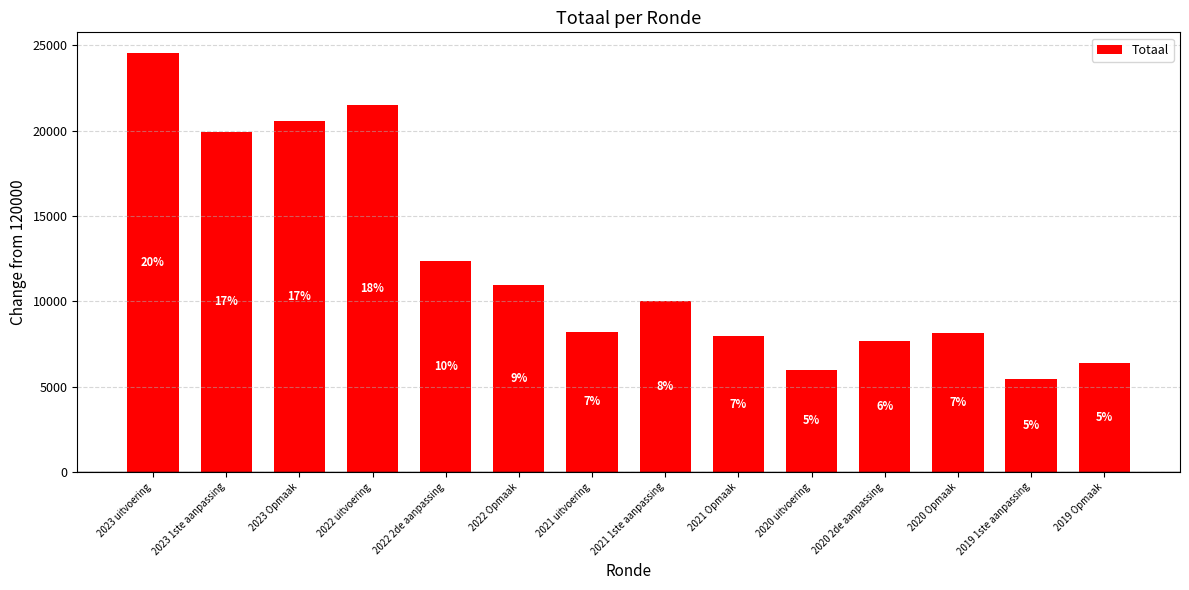

Is it true that the value at 2020 uitvoering is 5985?

True